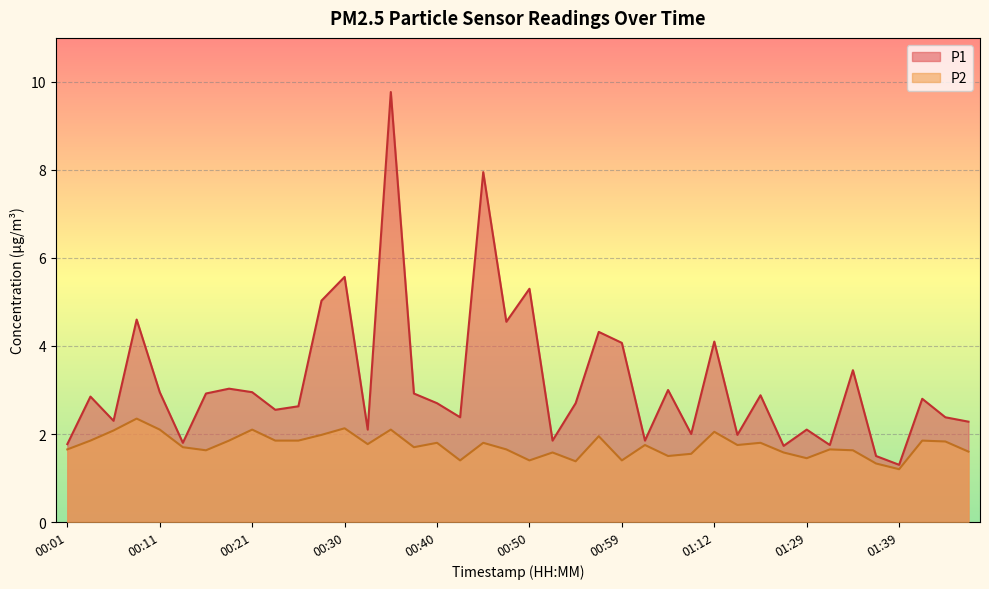

What is the spread (max minus min) of values at 00:23?

0.7